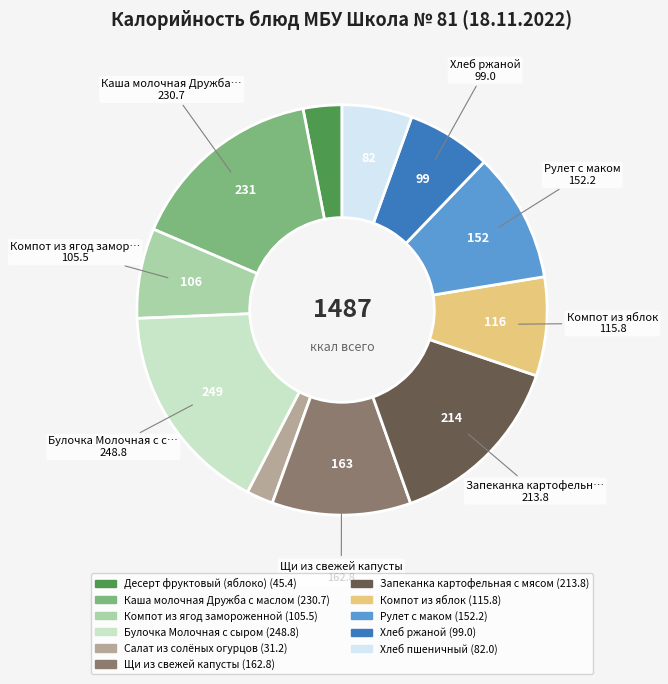

What is the largest slice in the pie chart?

Булочка Молочная с сыром